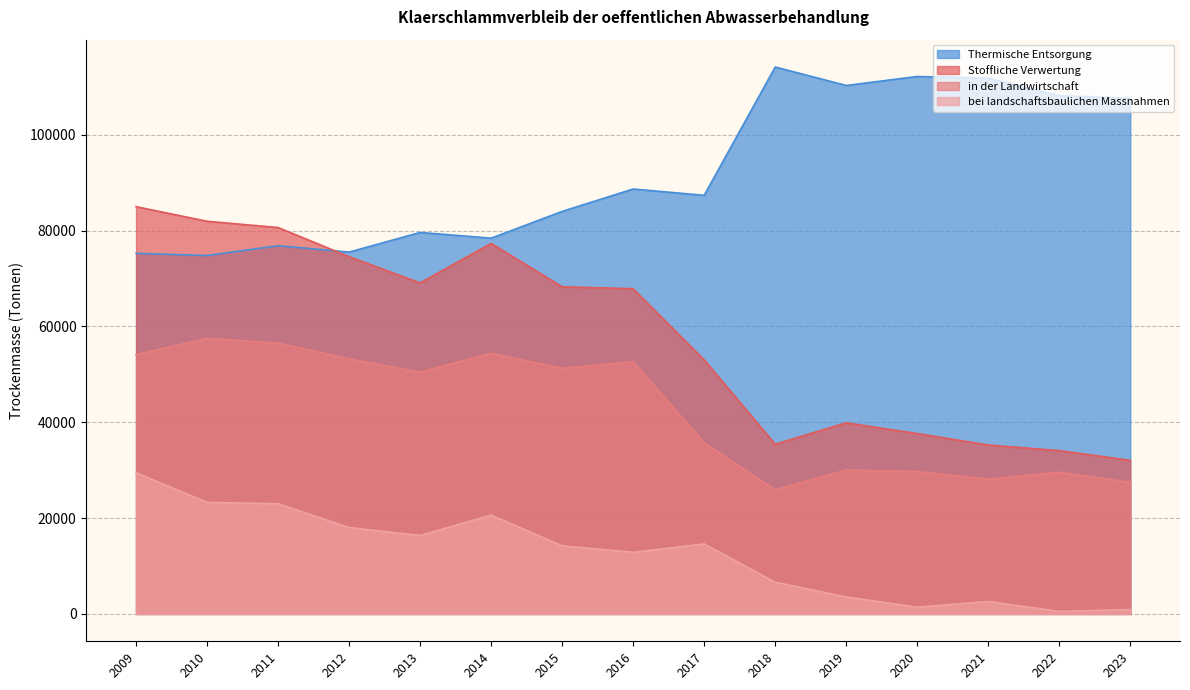

Reading left to right, extract all data points from this chart.

Stoffliche Verwertung: 84992	81943	80636	74552	69074	77324	68264	67868	53007	35417	39882	37641	35258	34078	32047
in der Landwirtschaft: 54119	57503	56510	53219	50464	54384	51268	52631	35725	25893	30030	29714	28121	29569	27470
bei landschaftsbaulichen Massnahmen: 29470	23282	22994	18027	16375	20625	14221	12868	14611	6613	3561	1403	2602	528	920
Thermische Entsorgung: 75252	74793	76845	75509	79613	78423	84002	88676	87362	114134	110284	112155	111810	108163	107617